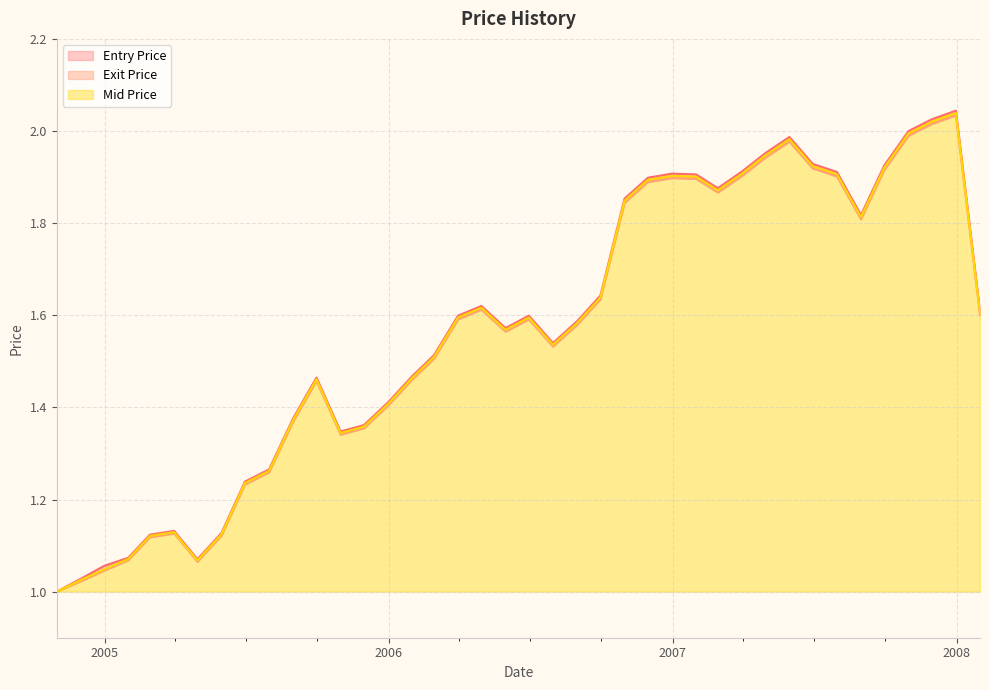

What is the value of the Entry Price point at the 37th from the left?

2.0